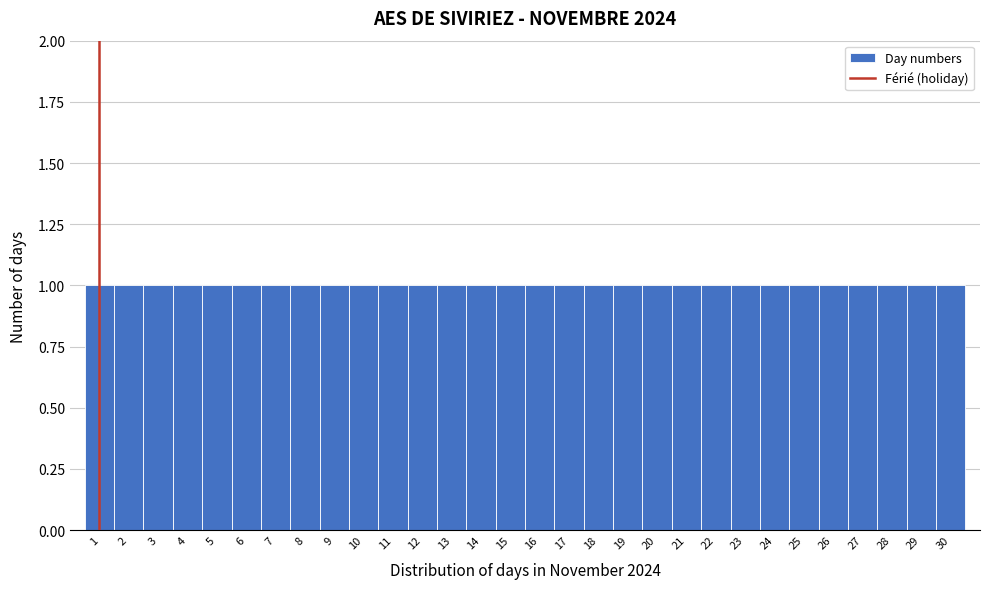

How tall is the bar that spans 4.5 to 5.5 on the x-axis? The values are not printed on the chart, so give them approximately, as read against the axis.

1